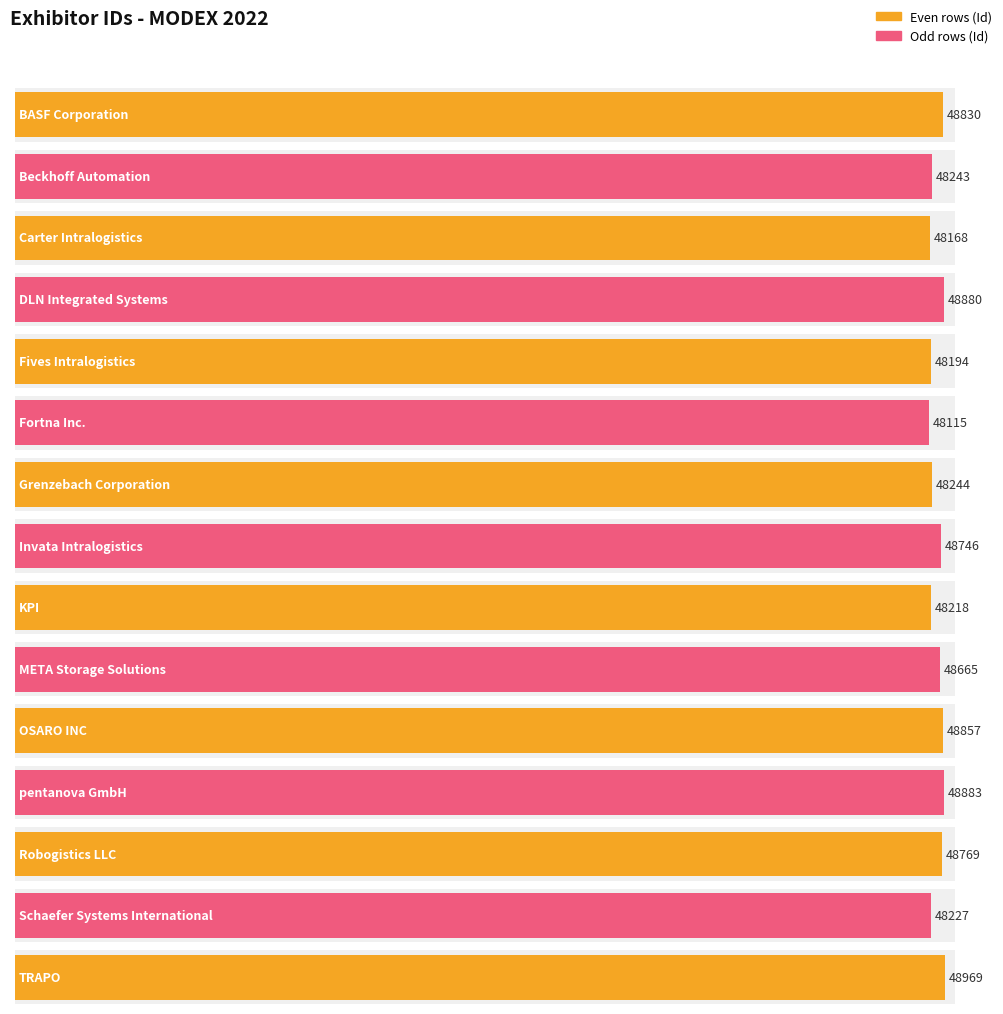

Rank the categories by value from lowest to highest.

Fortna Inc., Carter Intralogistics, Fives Intralogistics, KPI, Schaefer Systems International, Beckhoff Automation, Grenzebach Corporation, META Storage Solutions, Invata Intralogistics, Robogistics LLC, BASF Corporation, OSARO INC, DLN Integrated Systems, pentanova GmbH, TRAPO